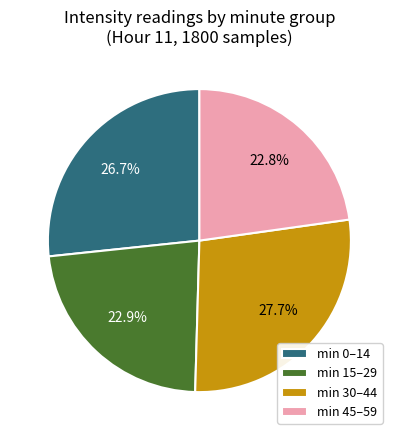

Does min 0–14 account for over 50% of the chart?

No